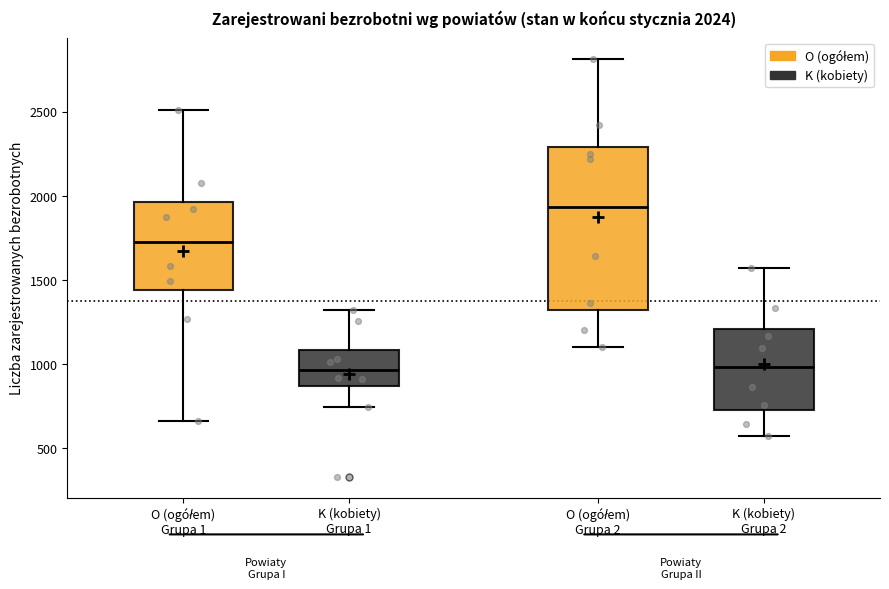

Which box has the highest median line?

O (ogółem) Grupa 2